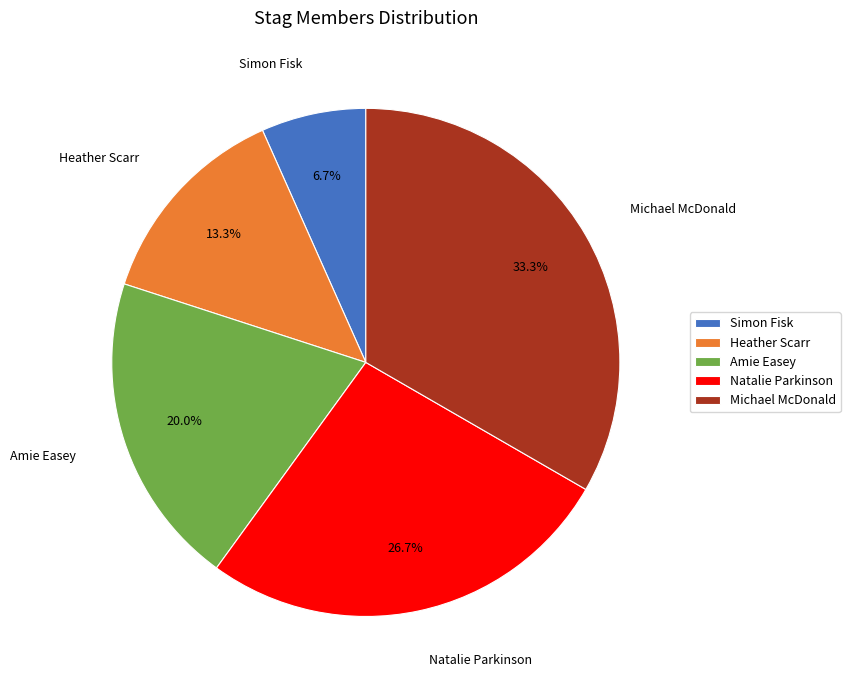

To the nearest percent, what is the difference between the Heather Scarr and Amie Easey slice percentages?

7%